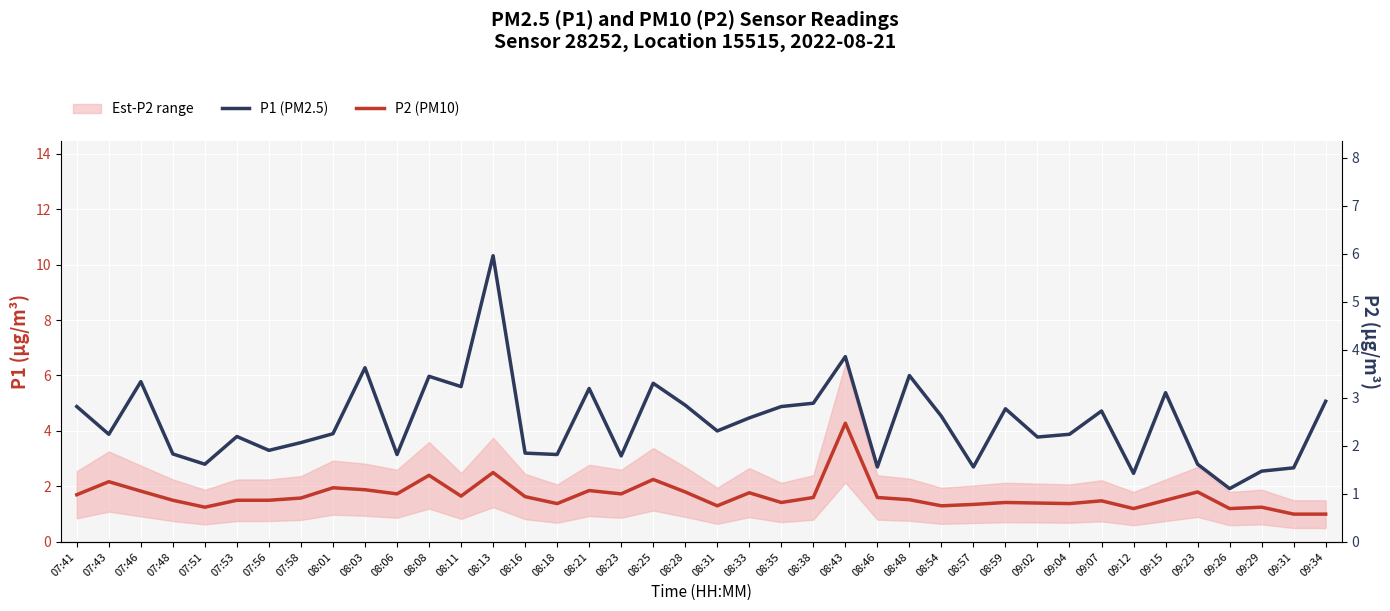

True or false: P1 (PM2.5) and P2 (PM10) intersect in this chart.

False